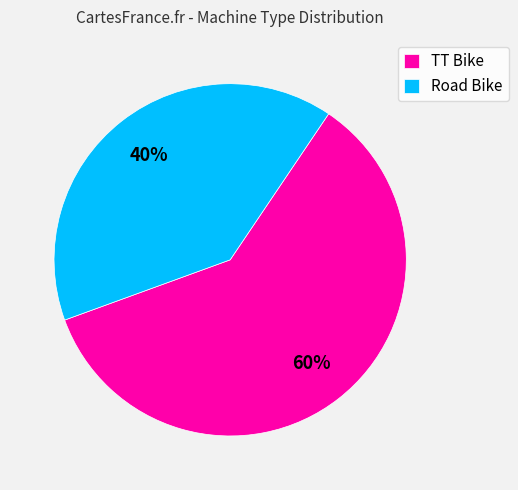

Which category has the smallest portion of the pie?

Road Bike